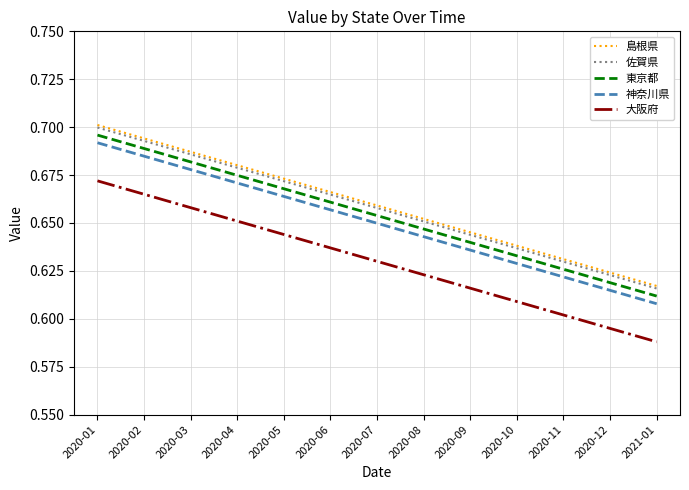

Which category has the highest value in the 大阪府 series?

2020-01